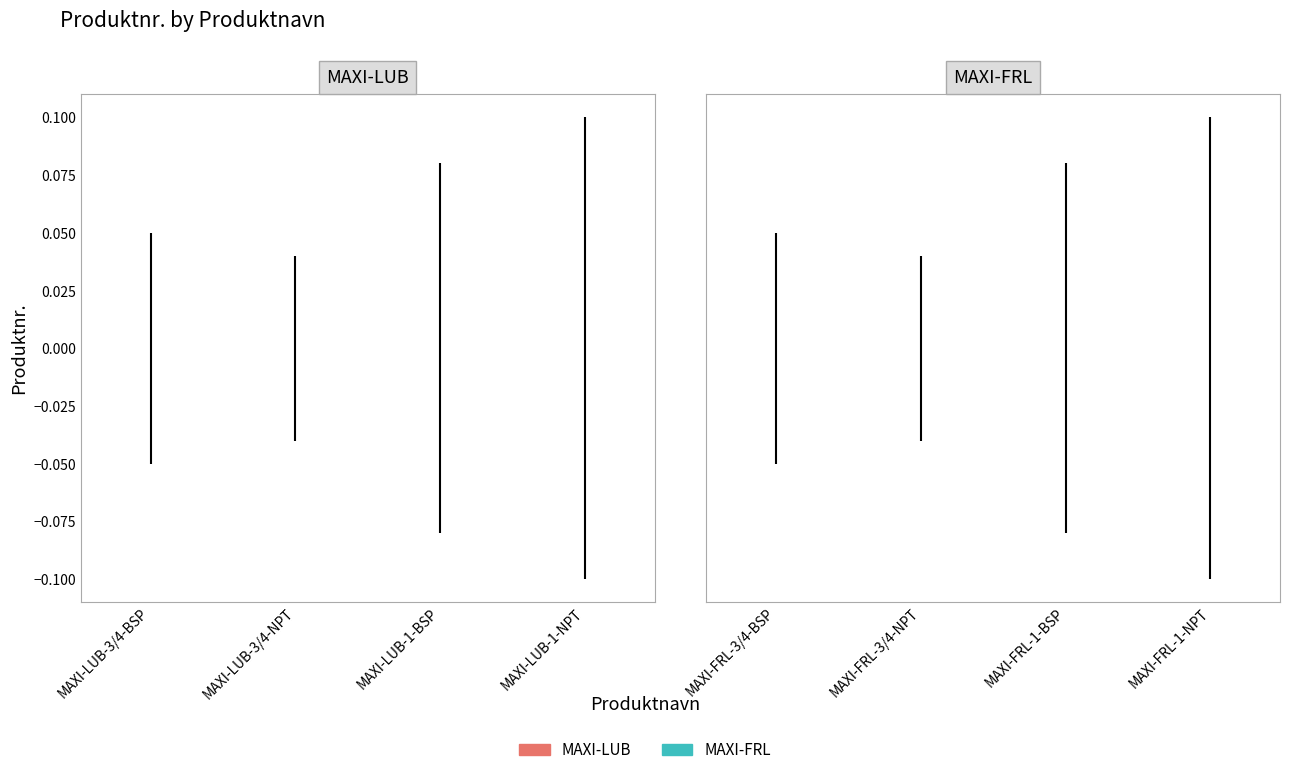

Where is MAXI-LUB nearest to the value 0?

MAXI-LUB-3/4-BSP